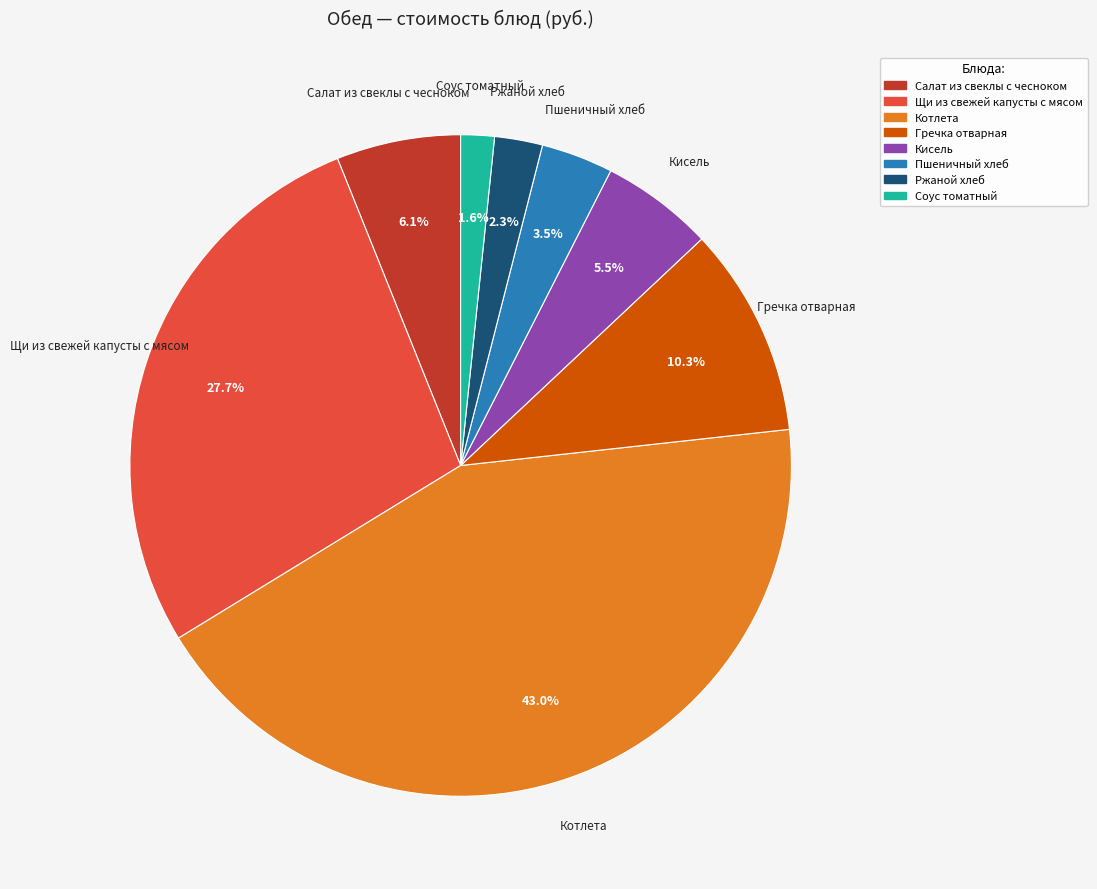

To the nearest percent, what is the difference between the Гречка отварная and Щи из свежей капусты с мясом slice percentages?

17%